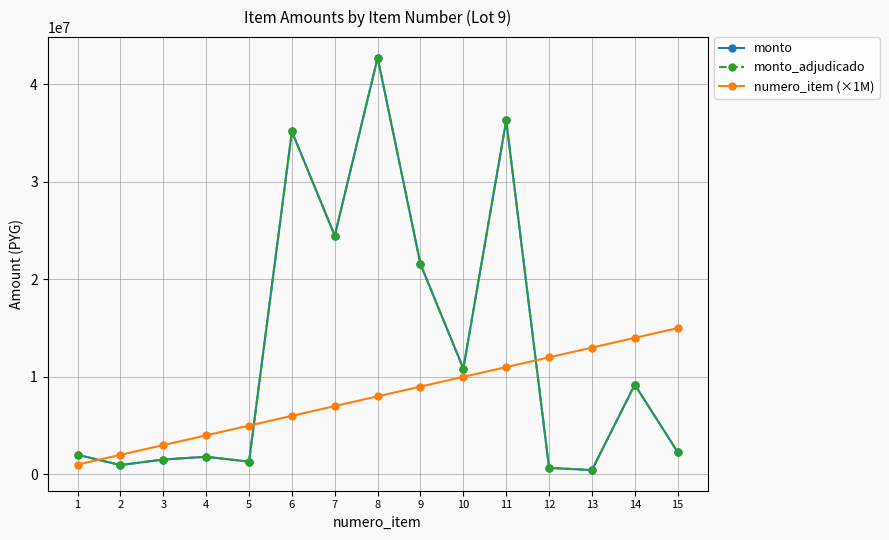

Does the chart have visible grid lines?

Yes